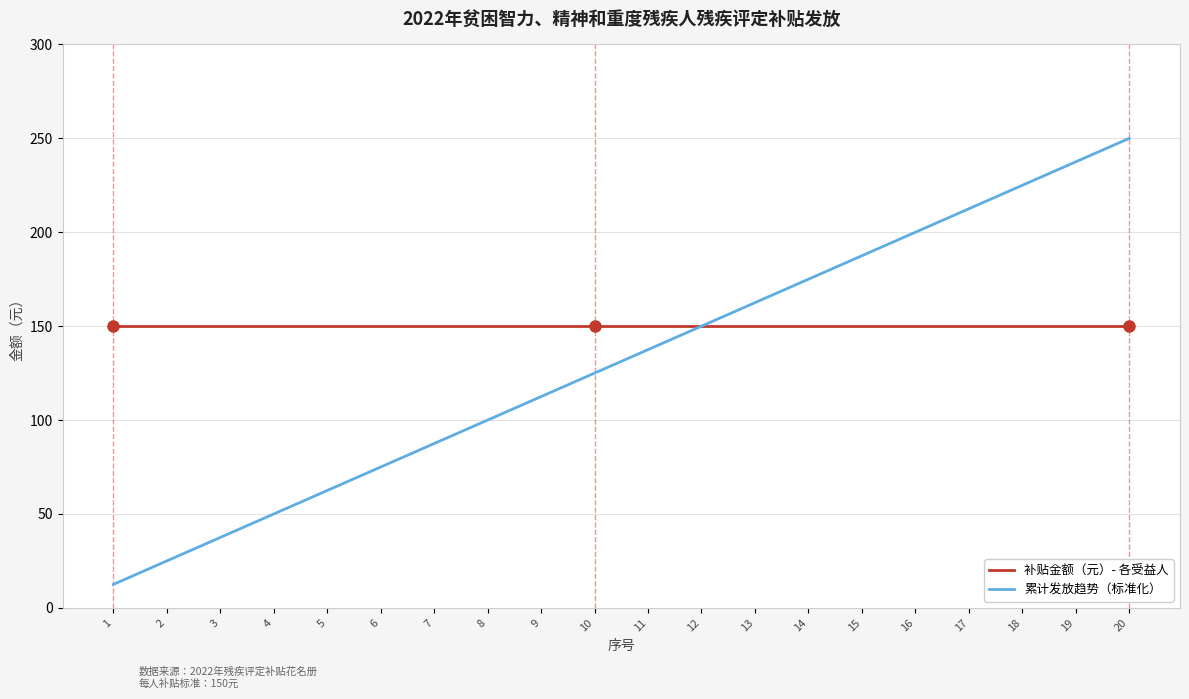

The 累计发放趋势（标准化） series shows 237.5 at 19. True or false?

True